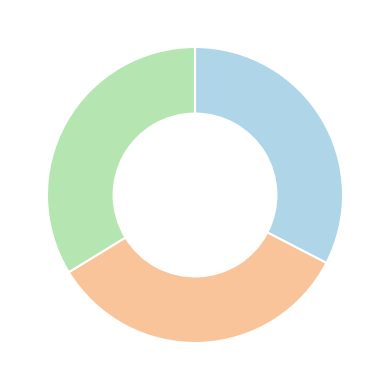

Is there a majority slice in this chart?

No